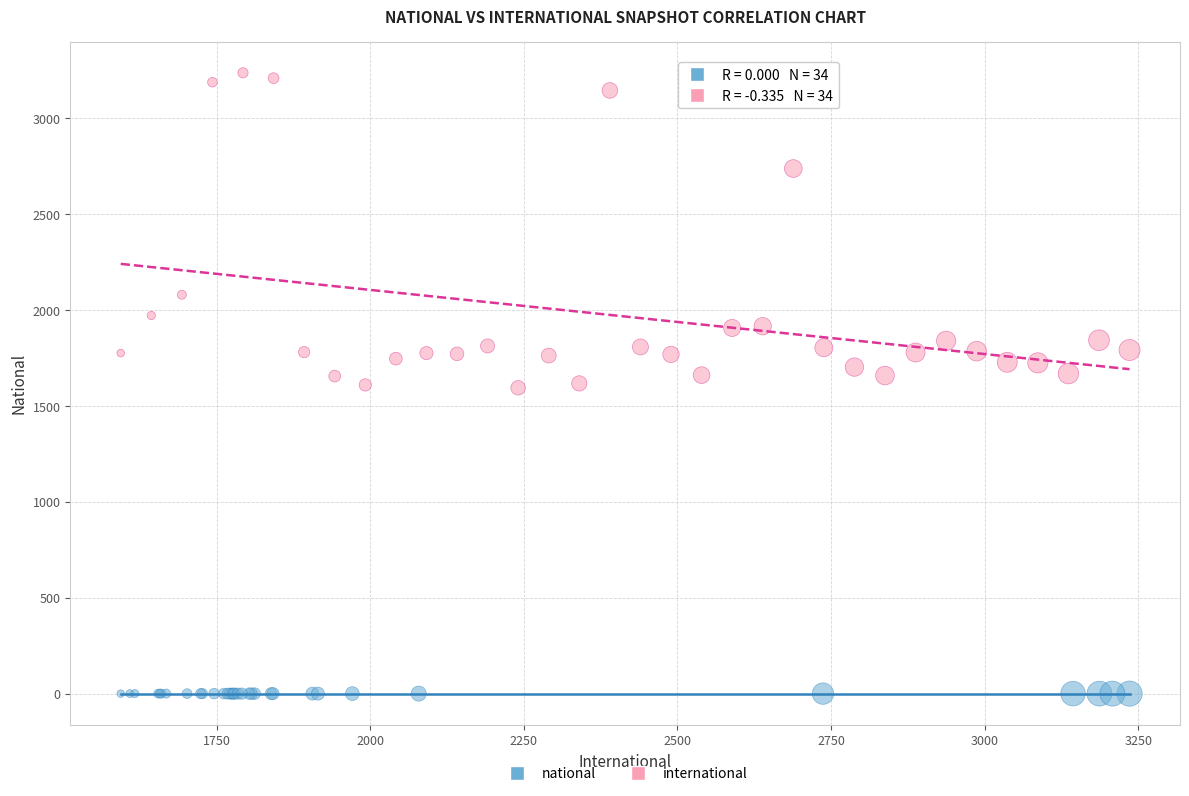

Which series contains the highest Y value?

international